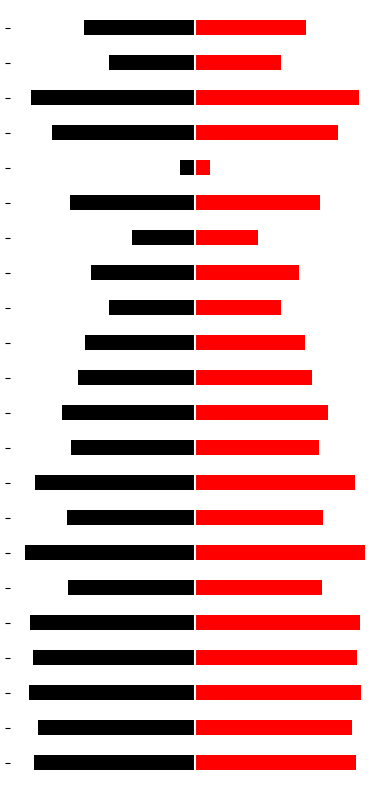

At which label does Right reach its minimum?

17